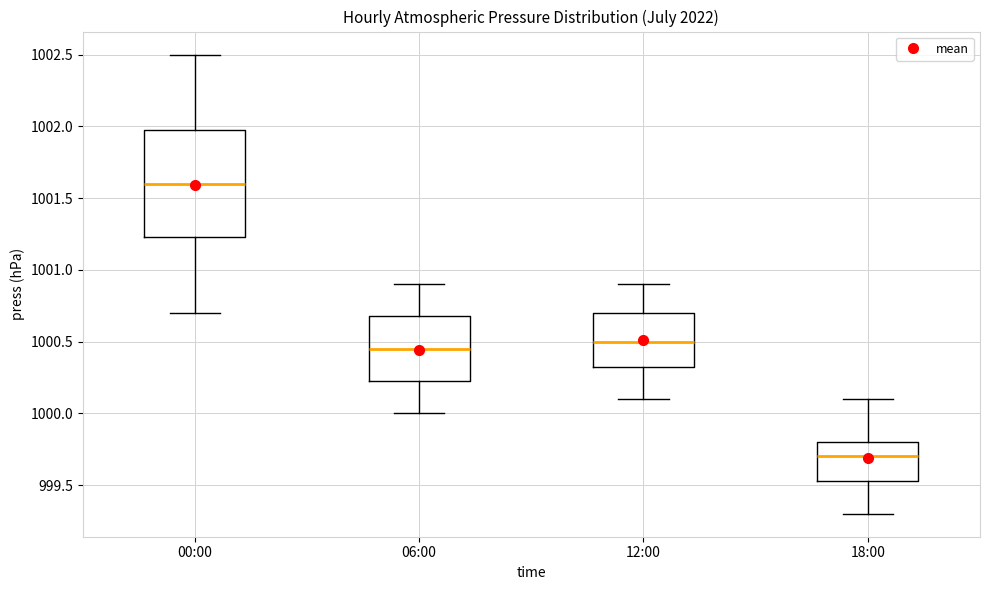

Reading left to right, read every box against the y-axis: the position of its median line, the range the box covers, and the ends of its whiskers. The values are not printed on the chart, so give them approximately, as read against the axis.

00:00: median 1001.60, box 1001.25 to 1002.00, whiskers 1000.70 to 1002.50
06:00: median 1000.45, box 1000.25 to 1000.70, whiskers 1000.00 to 1000.90
12:00: median 1000.50, box 1000.35 to 1000.70, whiskers 1000.10 to 1000.90
18:00: median 999.70, box 999.55 to 999.80, whiskers 999.30 to 1000.10